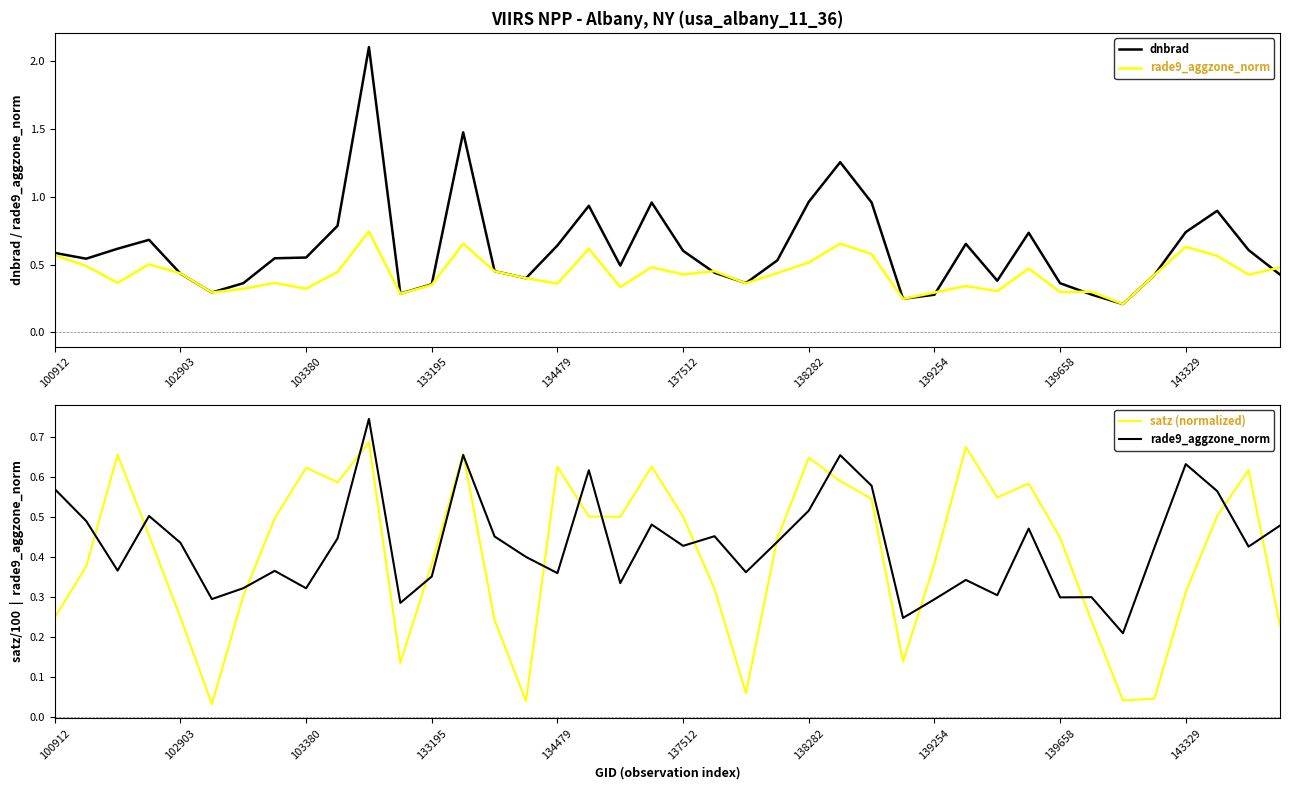

What is the label of the 3rd point from the right?

37